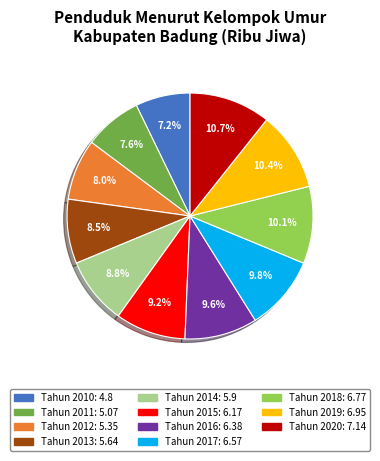

The Tahun 2016 slice represents 10% of the pie. True or false?

True